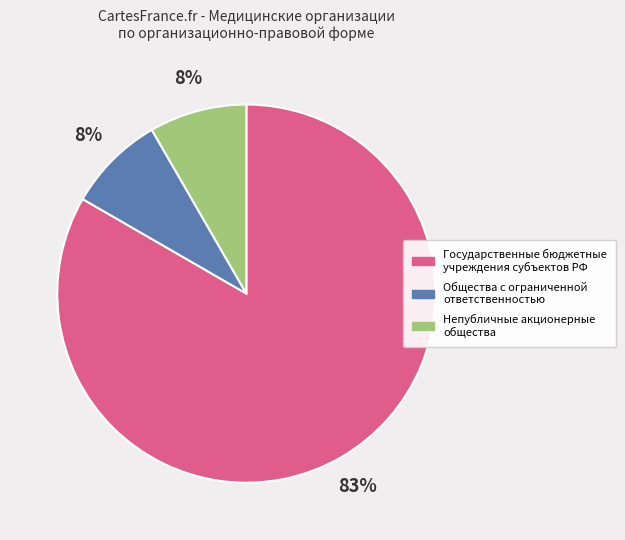

What percentage is the Непубличные акционерные общества slice, to the nearest percent?

8%